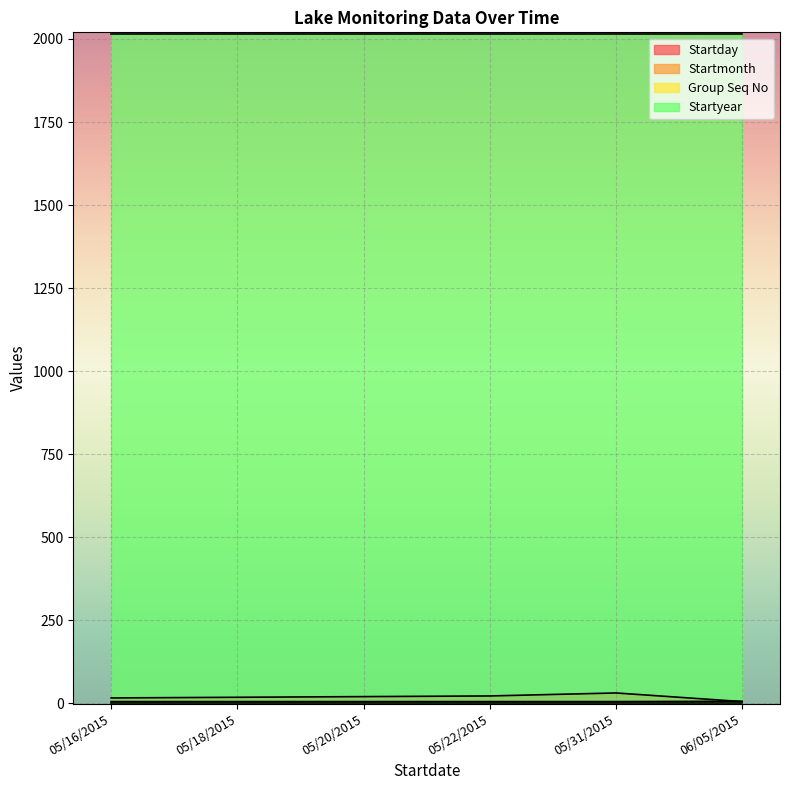

What value does the Startmonth series have at 06/05/2015?

6